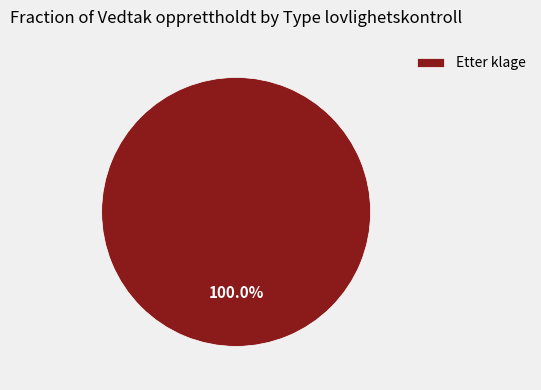

Rank the categories by value from lowest to highest.

Etter klage